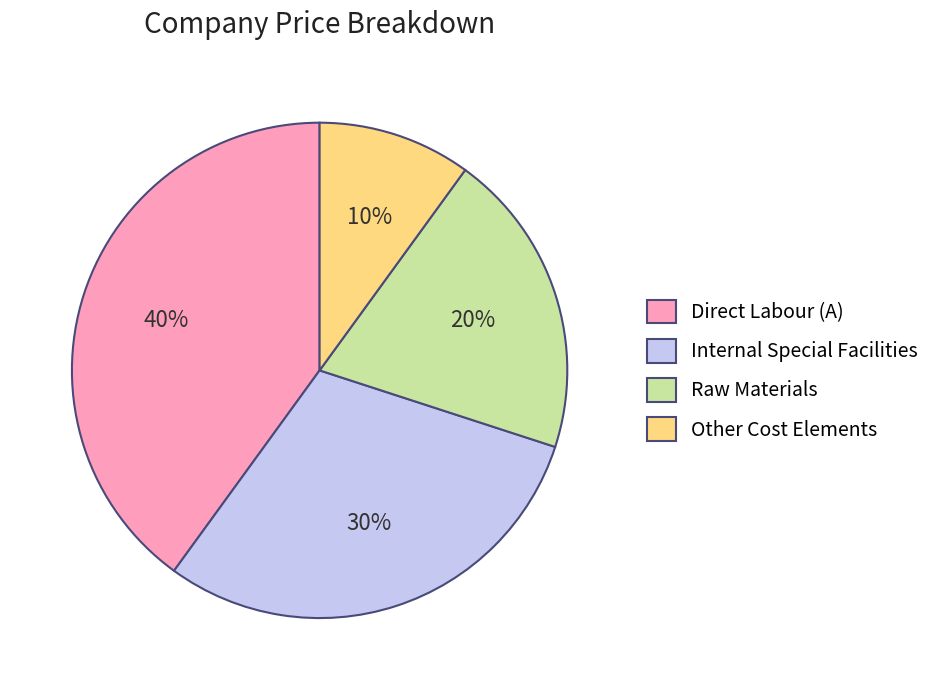

Does any single category account for the majority?

No